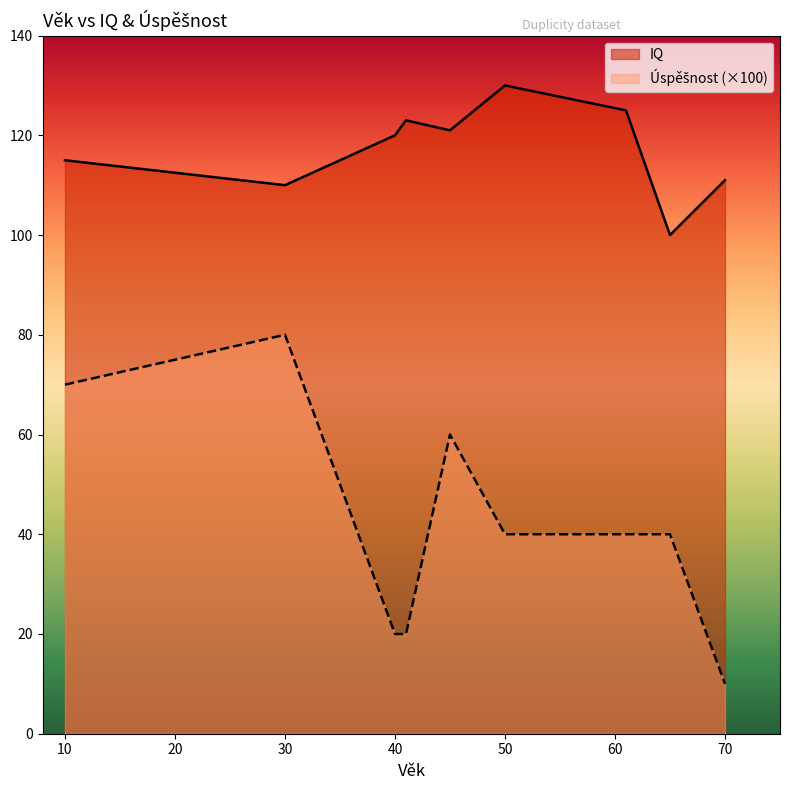

The IQ series shows 111 at 70. True or false?

True